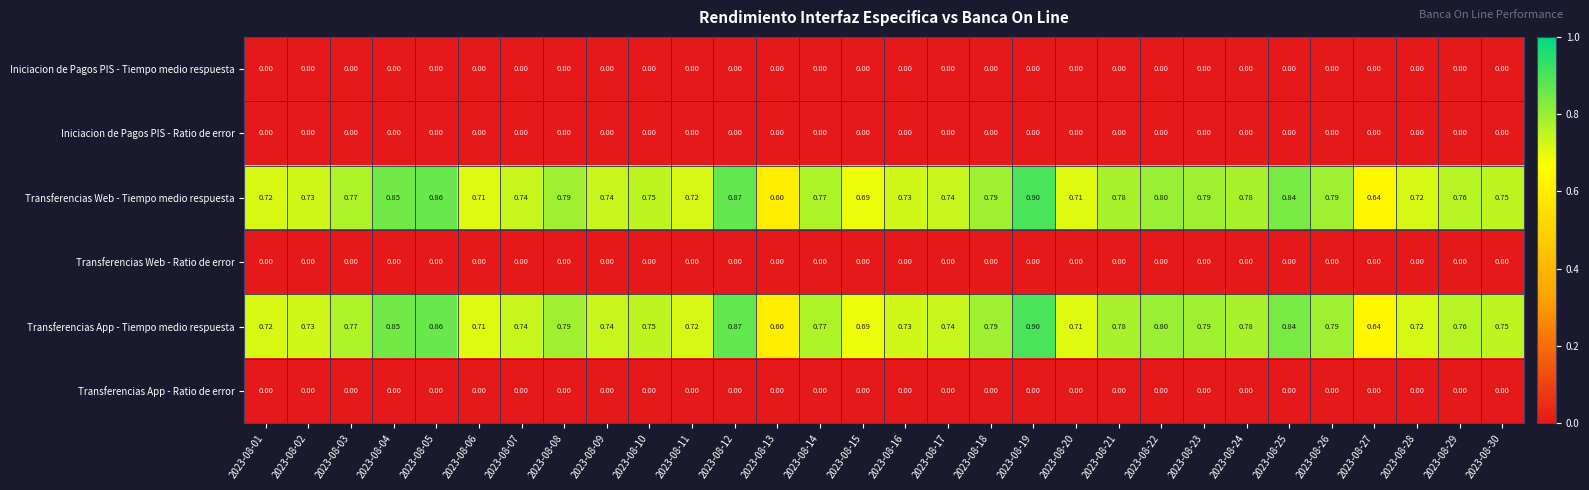

Is the value of Transferencias Web - Tiempo medio respuesta at 2023-08-25 greater than the value of Iniciacion de Pagos PIS - Tiempo medio respuesta at 2023-08-10?

Yes